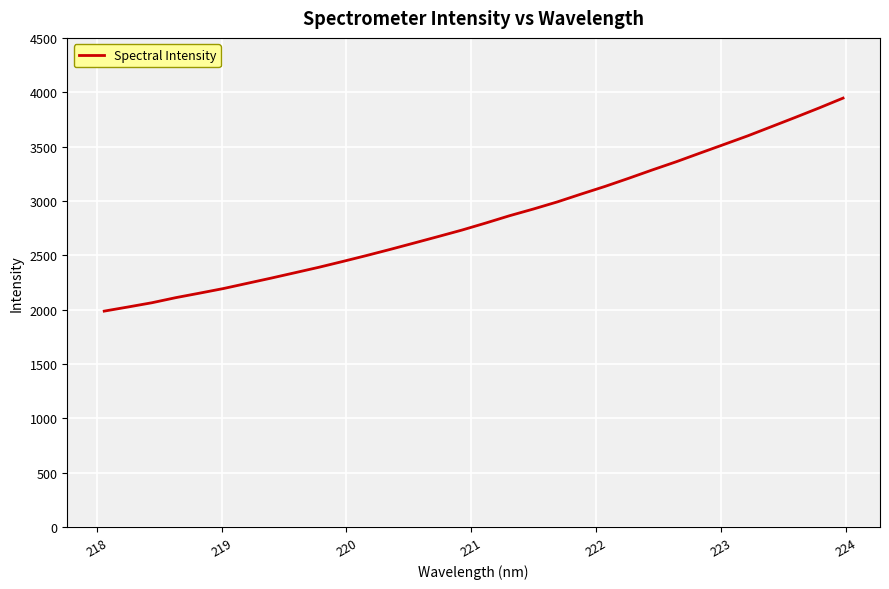

What is the greatest value displayed?

3946.3